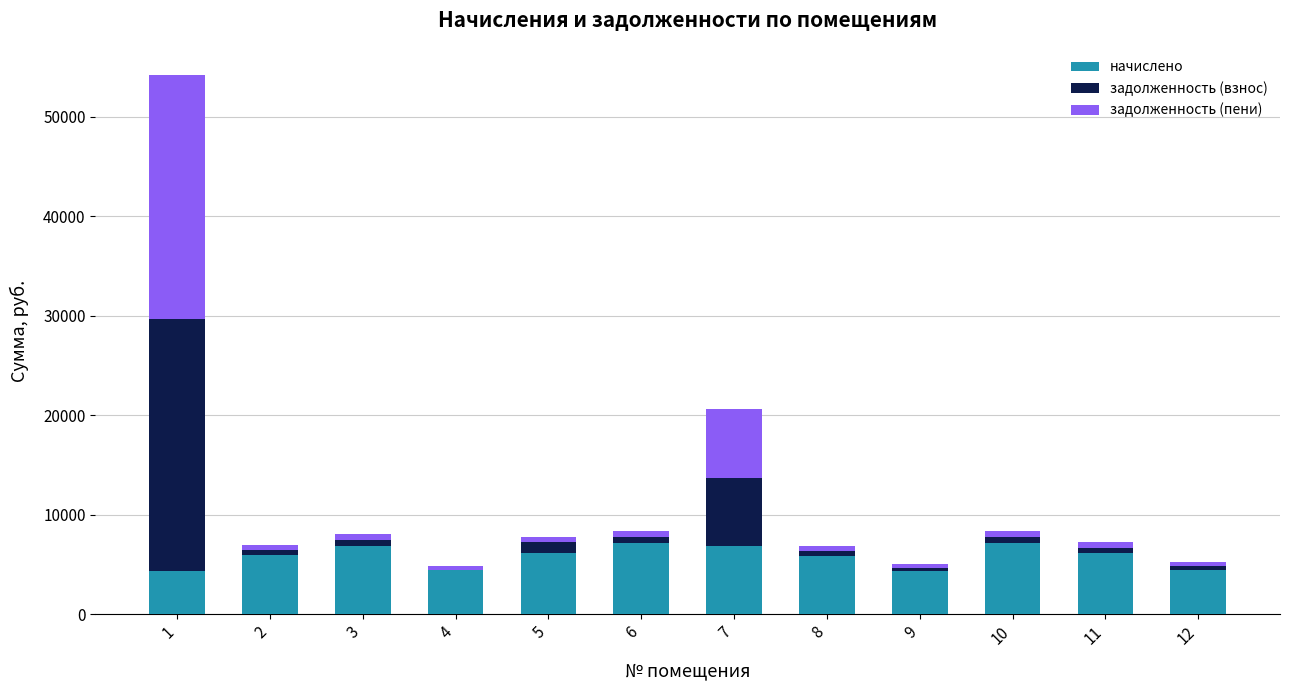

What is the maximum value for начислено?

7141.0